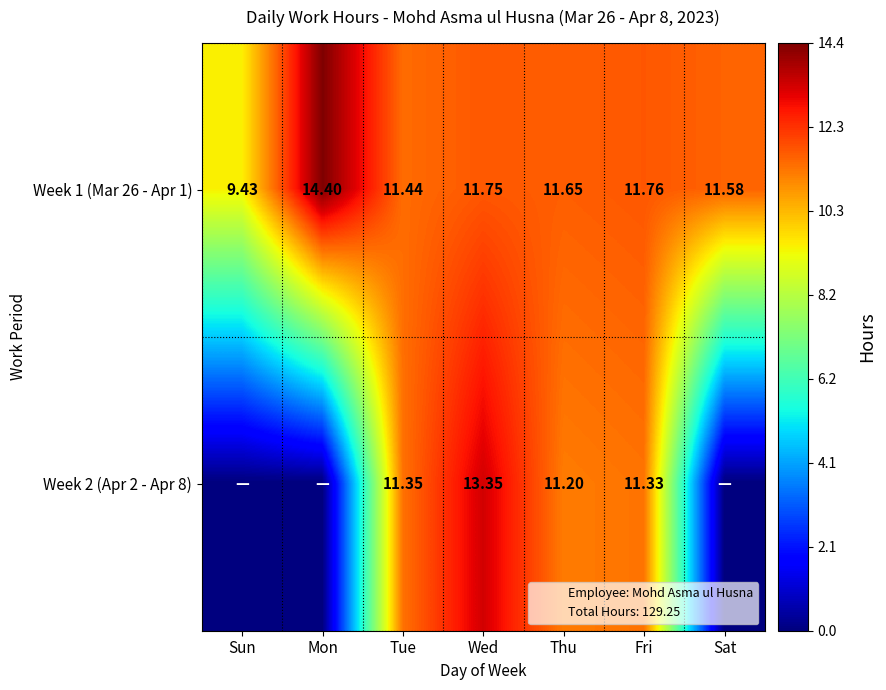

Rank the categories by Week 1 (Mar 26 - Apr 1) value from lowest to highest.

Sun, Tue, Sat, Thu, Wed, Fri, Mon